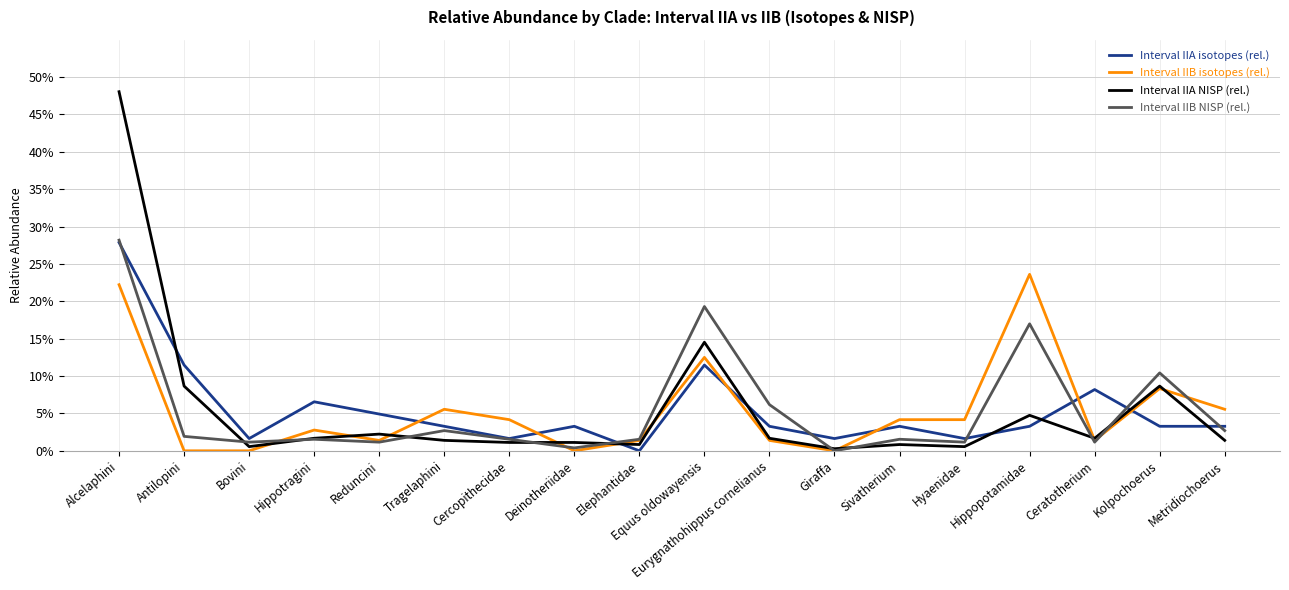

Reading left to right, transcribe all the data shown in this chart.

Interval IIA isotopes (rel.): 0.3	0.1	0.0	0.1	0.0	0.0	0.0	0.0	0.0	0.1	0.0	0.0	0.0	0.0	0.0	0.1	0.0	0.0
Interval IIB isotopes (rel.): 0.2	0.0	0.0	0.0	0.0	0.1	0.0	0.0	0.0	0.1	0.0	0.0	0.0	0.0	0.2	0.0	0.1	0.1
Interval IIA NISP (rel.): 0.5	0.1	0.0	0.0	0.0	0.0	0.0	0.0	0.0	0.1	0.0	0.0	0.0	0.0	0.0	0.0	0.1	0.0
Interval IIB NISP (rel.): 0.3	0.0	0.0	0.0	0.0	0.0	0.0	0.0	0.0	0.2	0.1	0.0	0.0	0.0	0.2	0.0	0.1	0.0